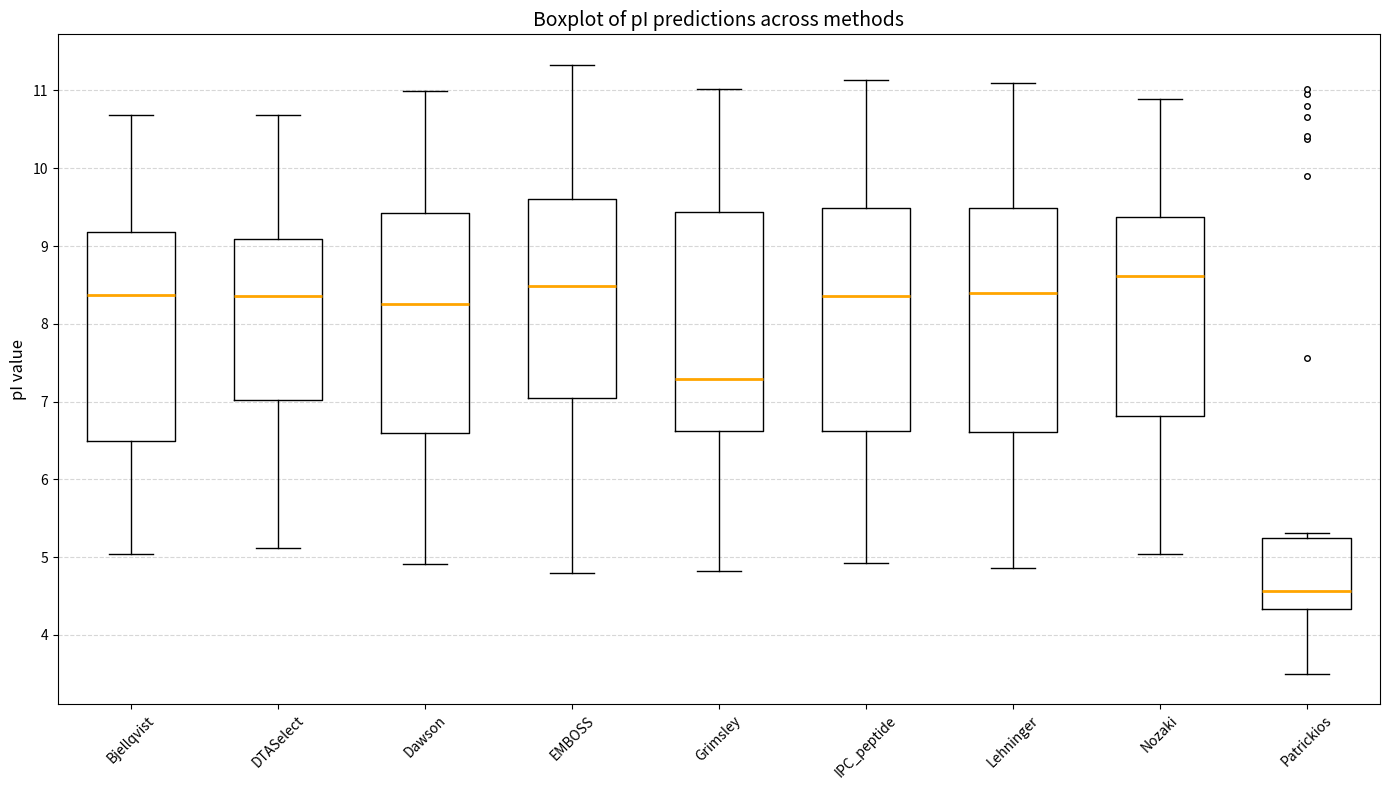

Where is the lower edge of the box for Lehninger on the y-axis? The values are not printed on the chart, so give them approximately, as read against the axis.

6.6